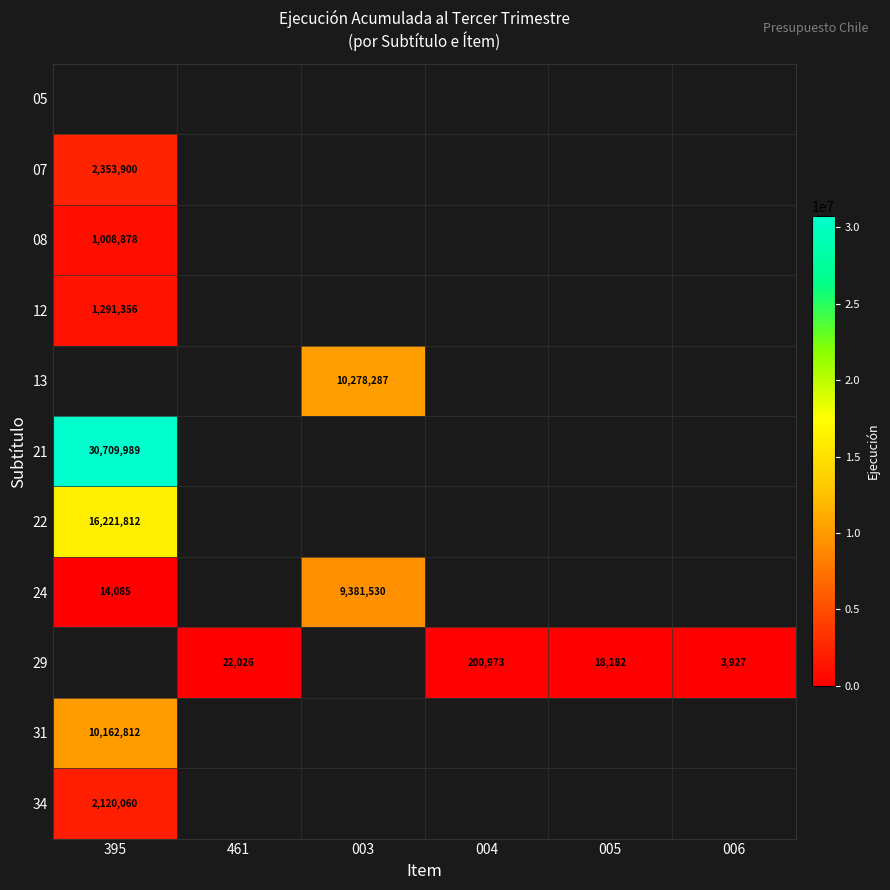

Is it true that 22 equals 9640397 at 395?

False